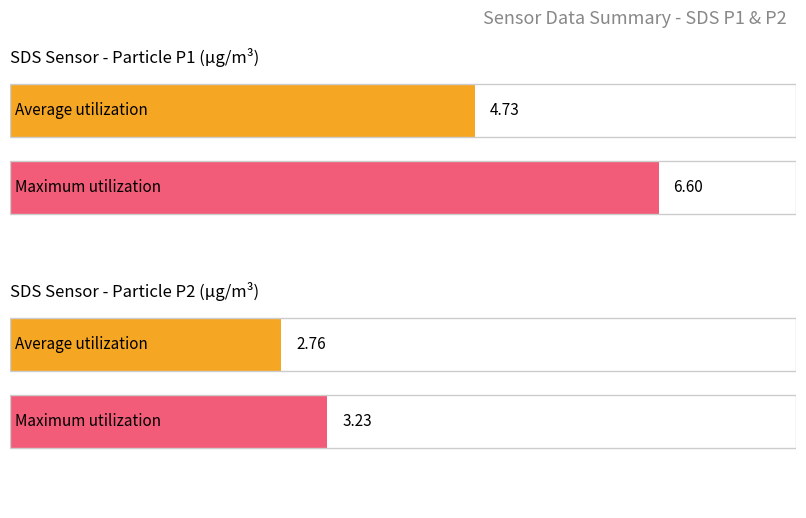

List the series in order of their overall mean, highest first.

Maximum utilization, Average utilization